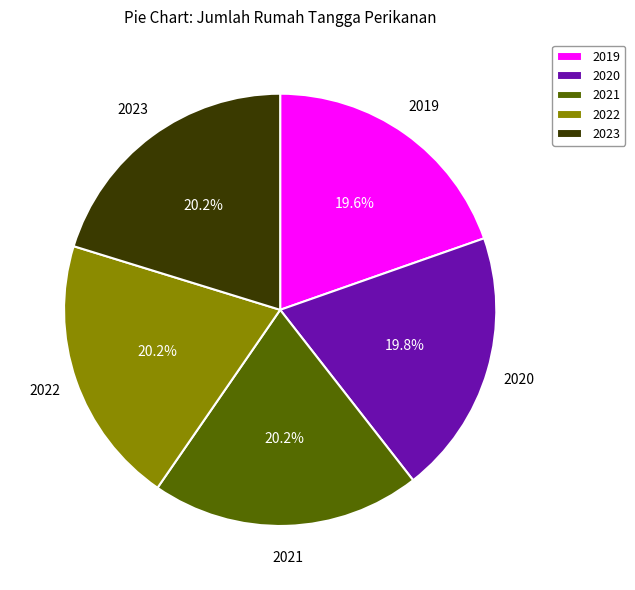

Which has a higher value, 2019 or 2023?

2023